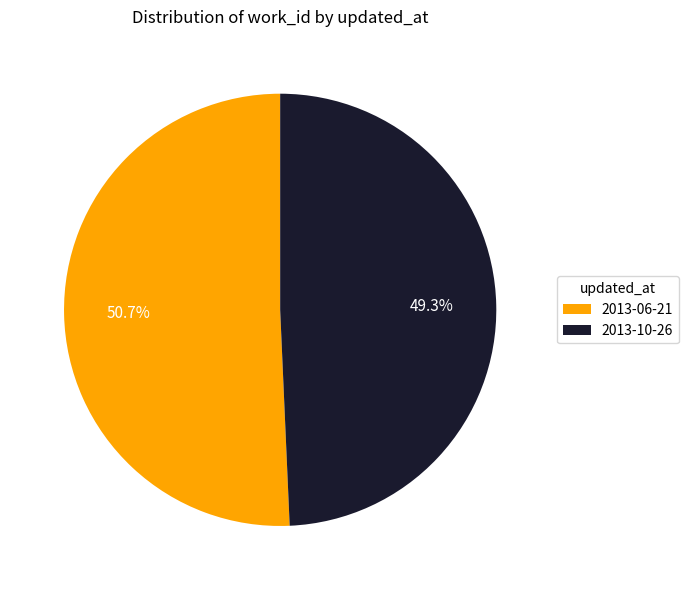

True or false: 2013-06-21 accounts for 51% of the total.

True